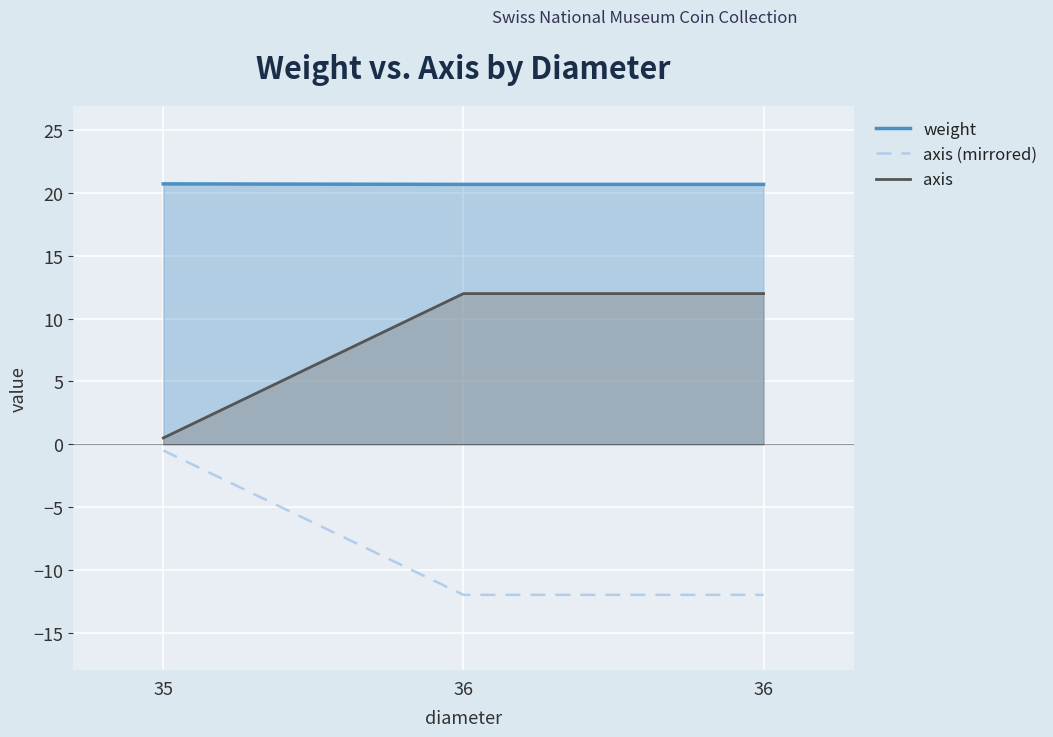

At which label is axis closest to 6?

35